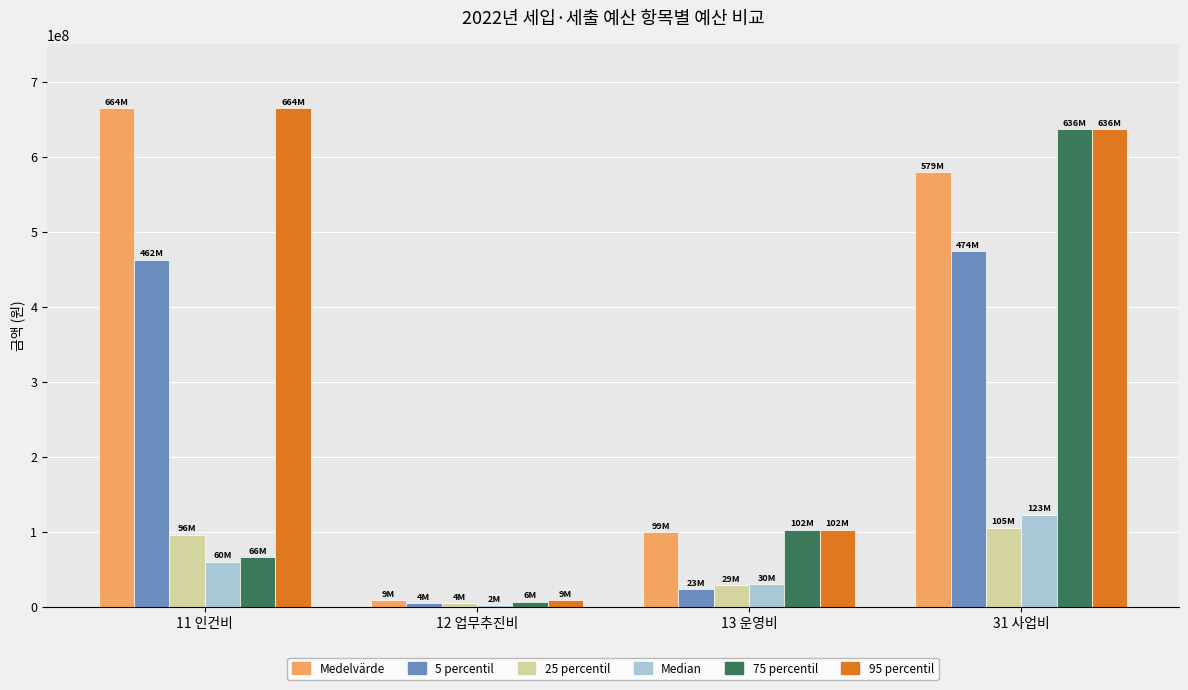

Reading right to left, list all the values displayed in this chart.

Medelvärde: 31 사업비=579020000	13 운영비=99136388	12 업무추진비=8680000	11 인건비=664334612
5 percentil: 31 사업비=473672700	13 운영비=23400000	12 업무추진비=4200000	11 인건비=462344000
25 percentil: 31 사업비=105347300	13 운영비=28845388	12 업무추진비=4480000	11 인건비=95730970
Median: 31 사업비=122649280	13 운영비=29929888	12 업무추진비=2080000	11 인건비=59753392
75 percentil: 31 사업비=636145456	13 운영비=102336018	12 업무추진비=6280000	11 인건비=66138639
95 percentil: 31 사업비=636145456	13 운영비=102336018	12 업무추진비=8680000	11 인건비=664334612